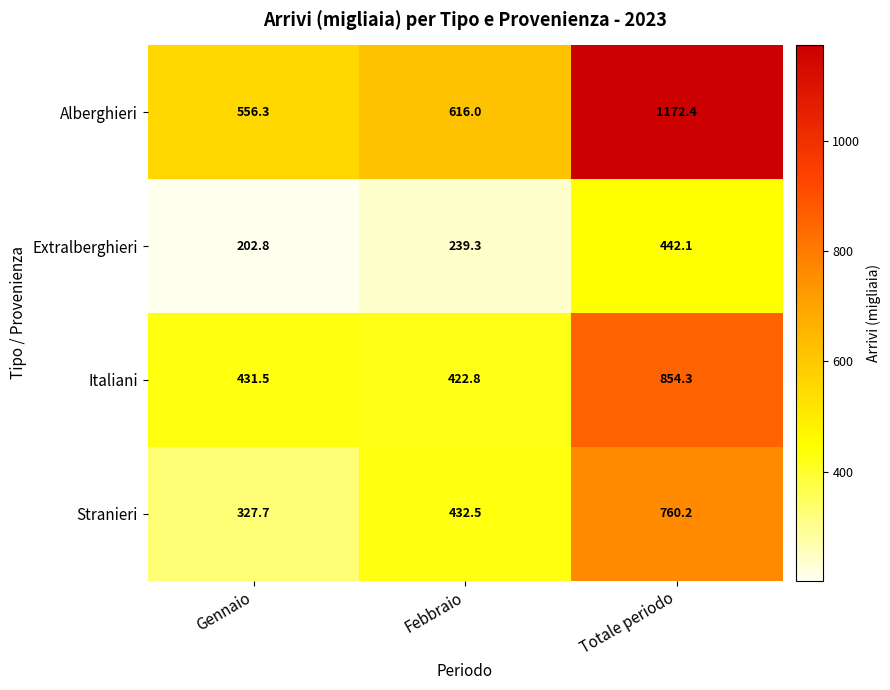

Where does the Stranieri series first go above 432?

Febbraio